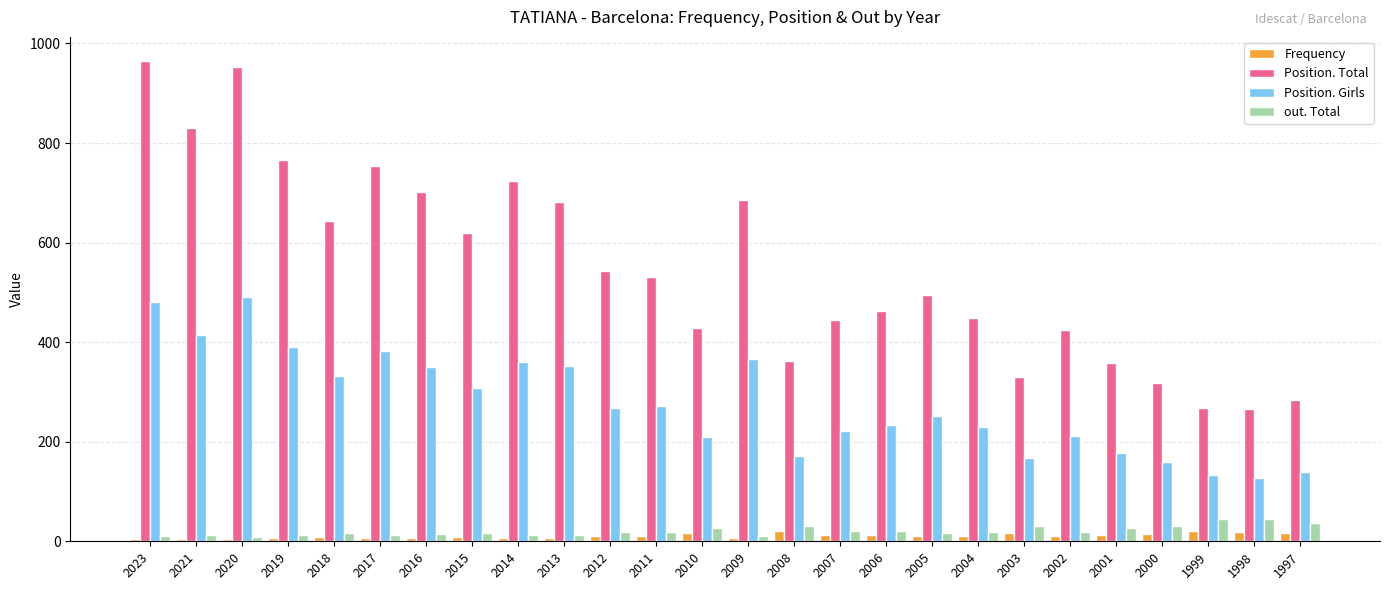

The Position. Girls series shows 233 at 2006. True or false?

True